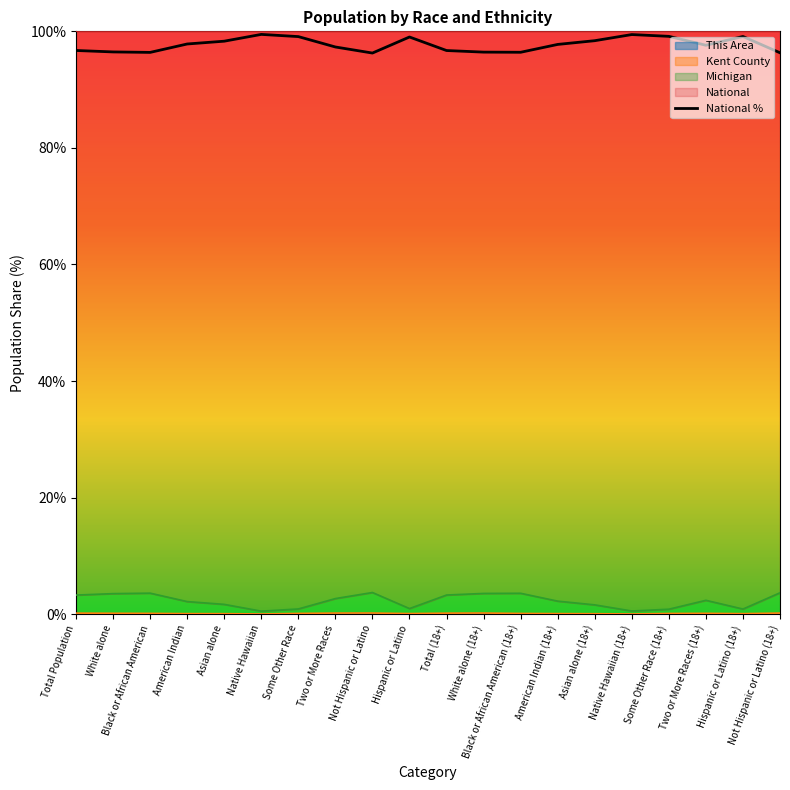

The chart shows a value of 97.8 at American Indian. True or false?

True